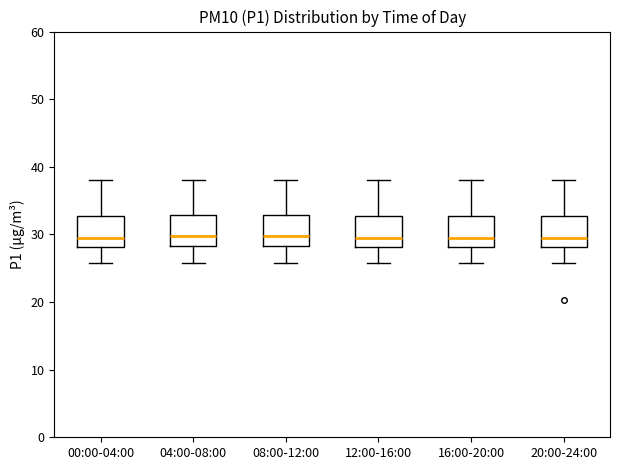

Reading left to right, read every box against the y-axis: the position of its median line, the range the box covers, and the ends of its whiskers. The values are not printed on the chart, so give them approximately, as read against the axis.

00:00-04:00: median 29, box 28 to 33, whiskers 26 to 38
04:00-08:00: median 30, box 28 to 33, whiskers 26 to 38
08:00-12:00: median 30, box 28 to 33, whiskers 26 to 38
12:00-16:00: median 29, box 28 to 33, whiskers 26 to 38
16:00-20:00: median 29, box 28 to 33, whiskers 26 to 38
20:00-24:00: median 29, box 28 to 33, whiskers 26 to 38